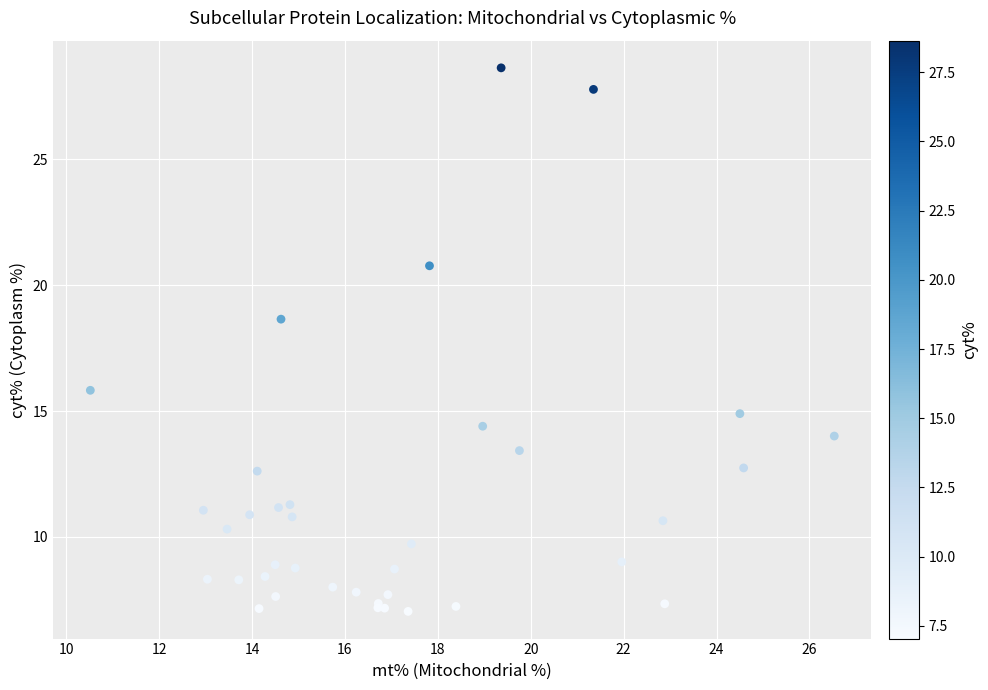

What Y value in the scatter plot is closest to 17?

15.8